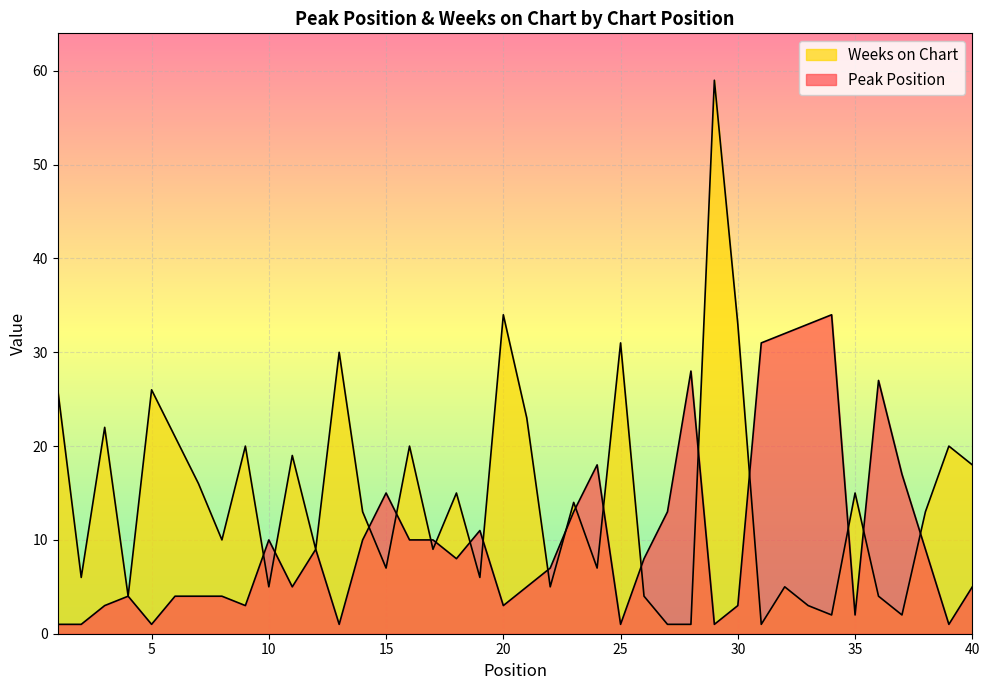

Which series has the largest total across all categories?

Weeks on Chart